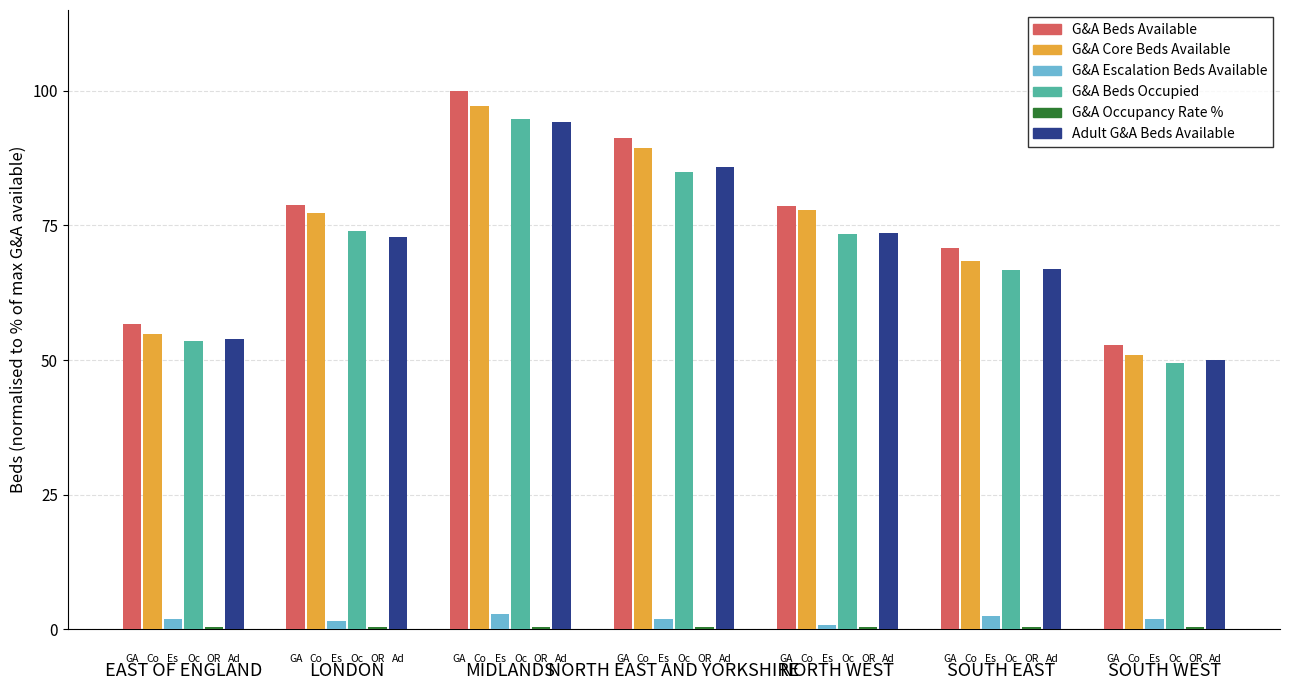

Does the chart contain stacked bars?

No